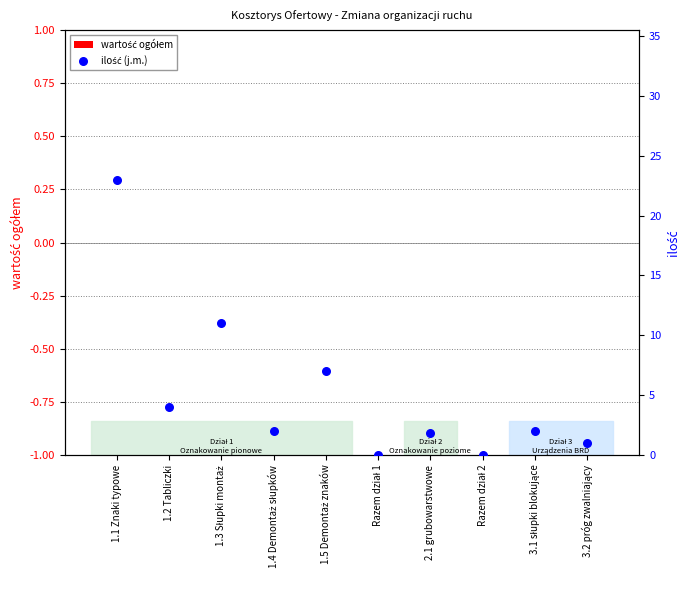

Which series has the largest total across all categories?

ilość (j.m.)